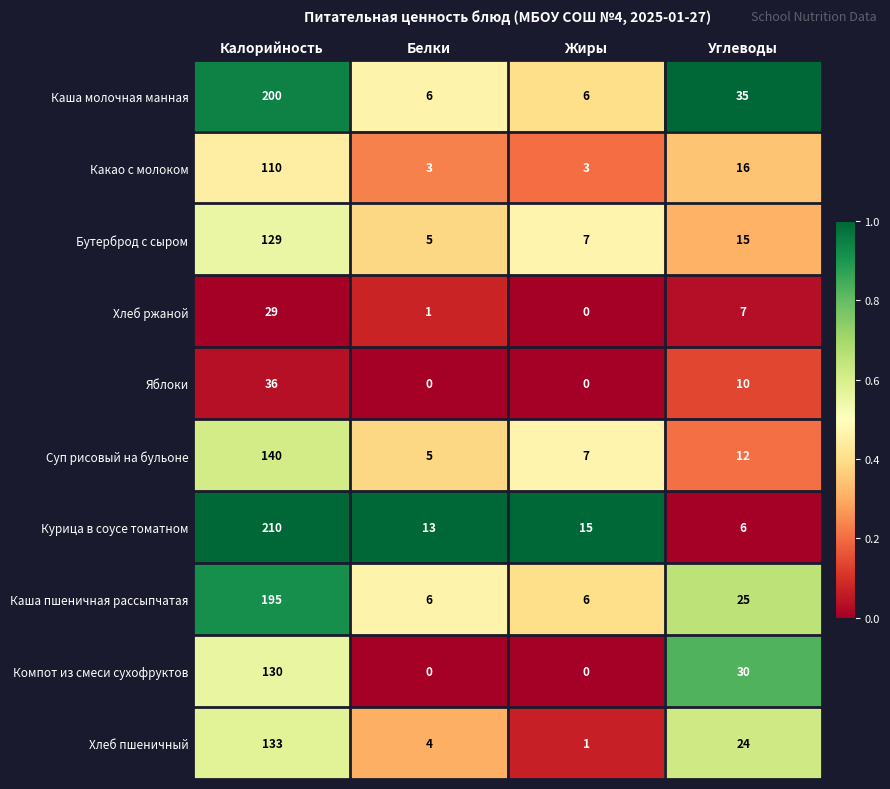

Which series changed the most between Жиры and Углеводы?

Компот из смеси сухофруктов